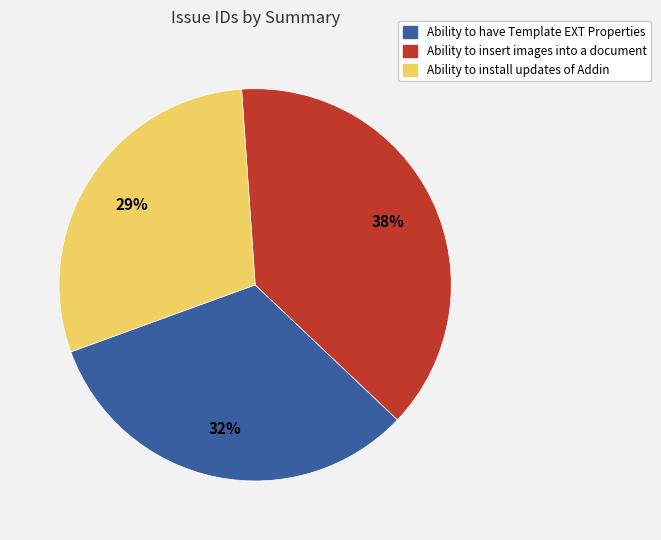

To the nearest percent, what is the difference between the largest and smallest slice percentages?

9%